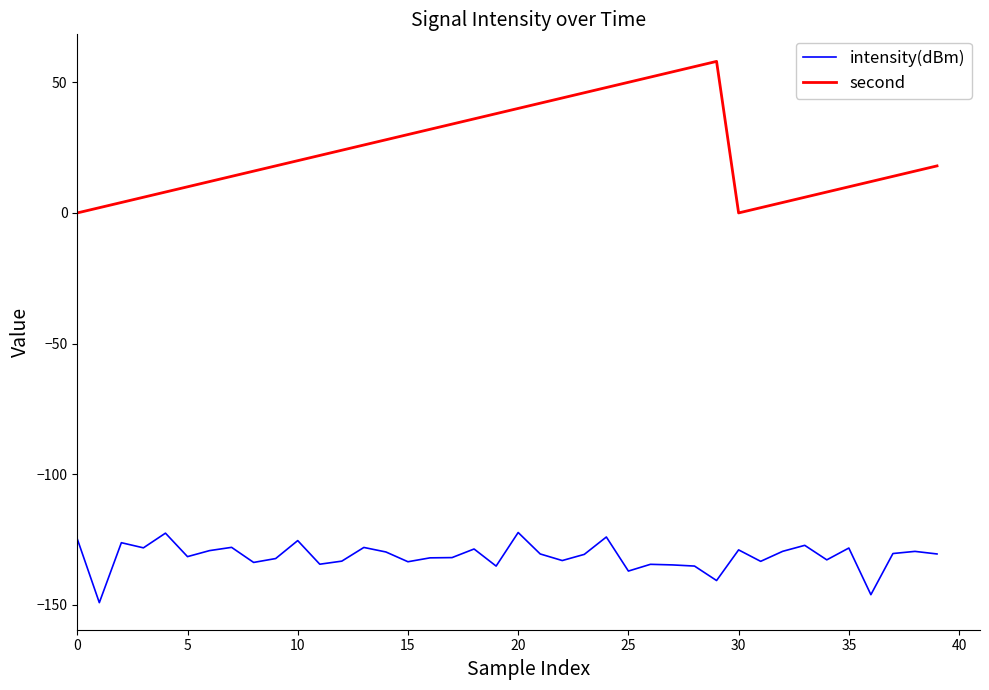

What are all the series names shown in the legend?

intensity(dBm), second